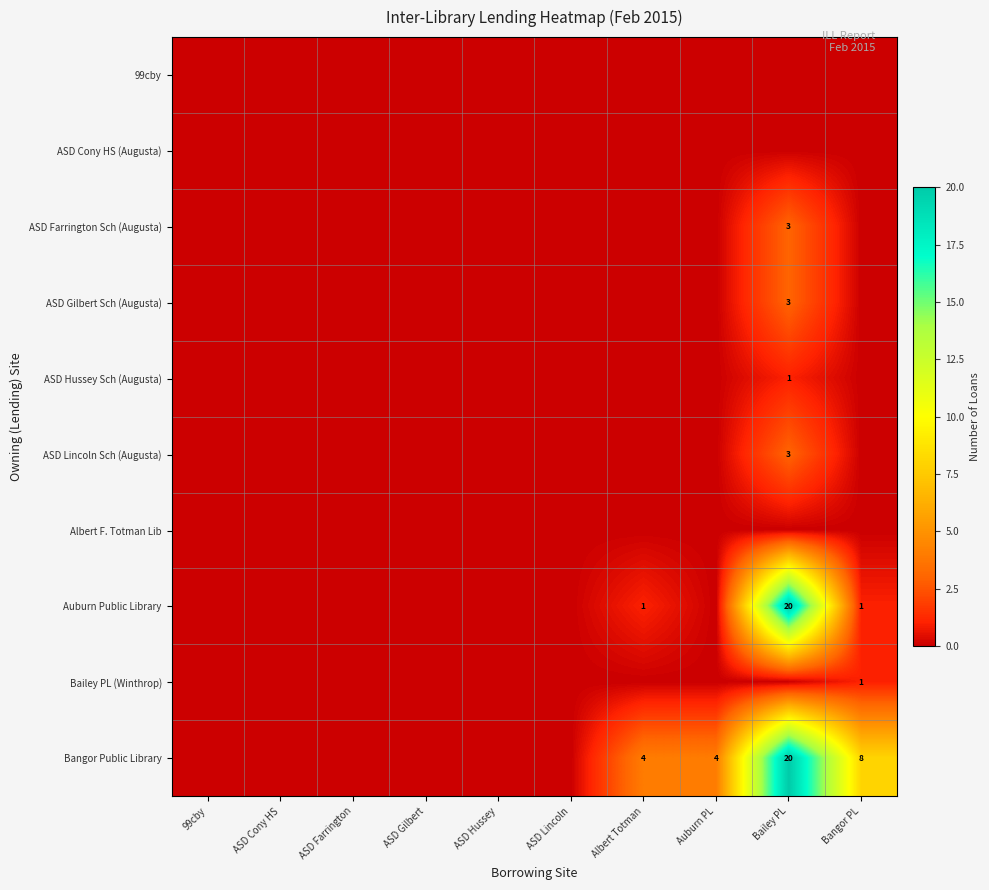

What is the total value across all series at Auburn PL?

4